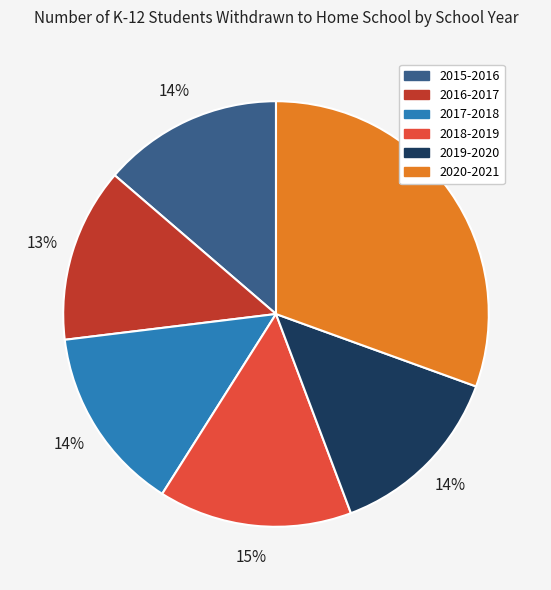

Is it true that 2019-2020 is 3% of the pie?

False